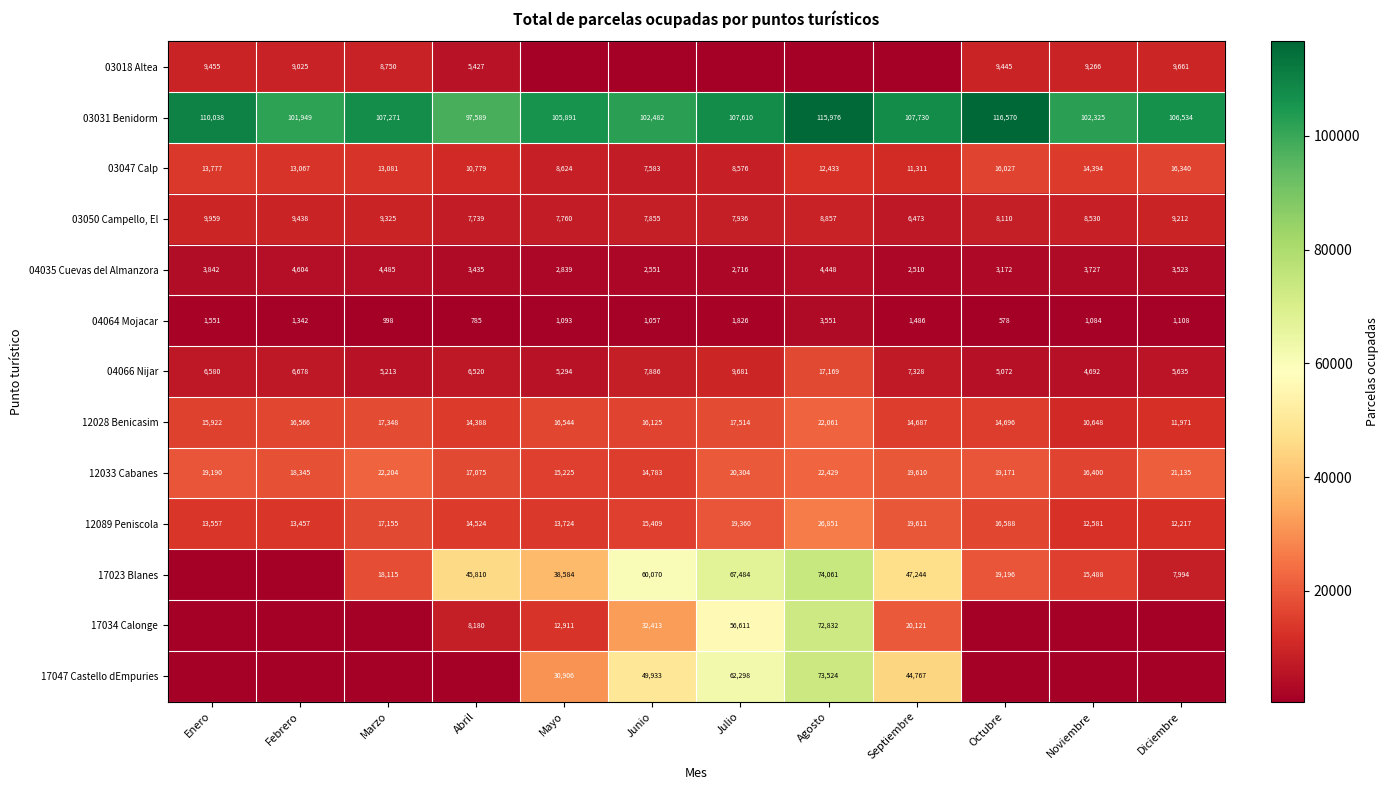

The value of 03047 Calp at Febrero is 6949. True or false?

False